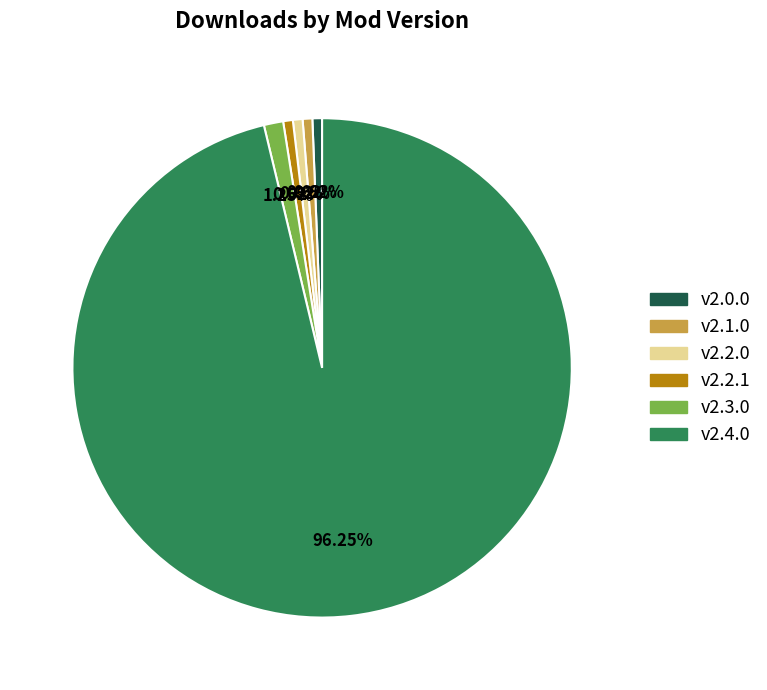

What is the largest slice in the pie chart?

v2.4.0